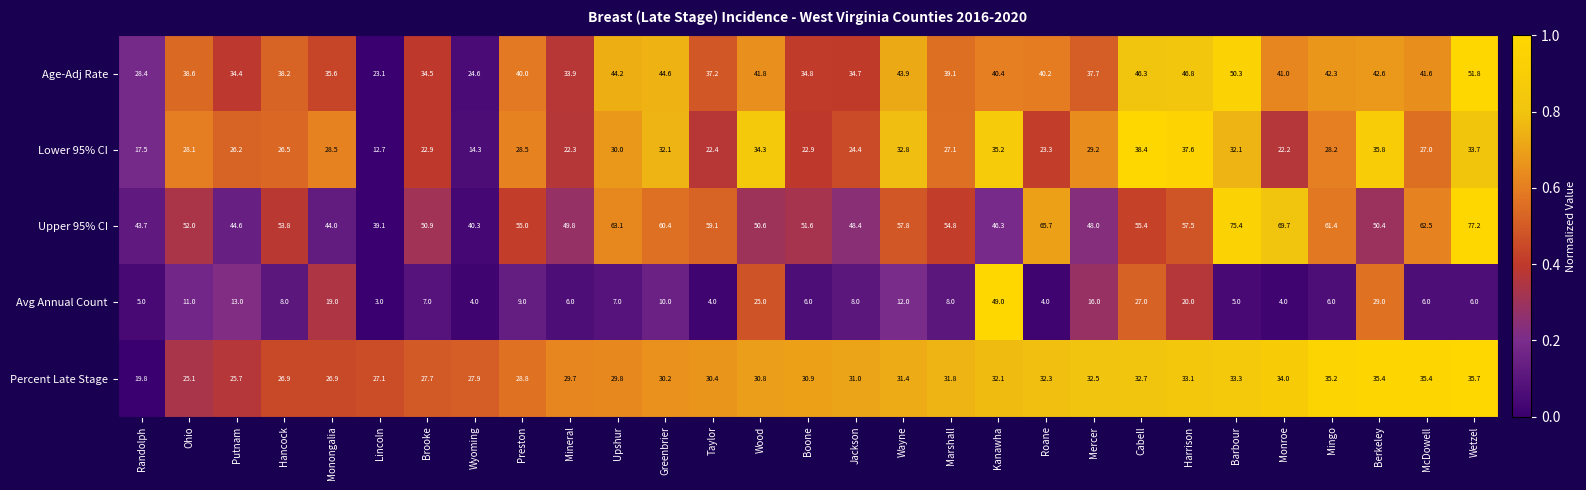

Is it true that Percent Late Stage equals 44.6 at Brooke?

False